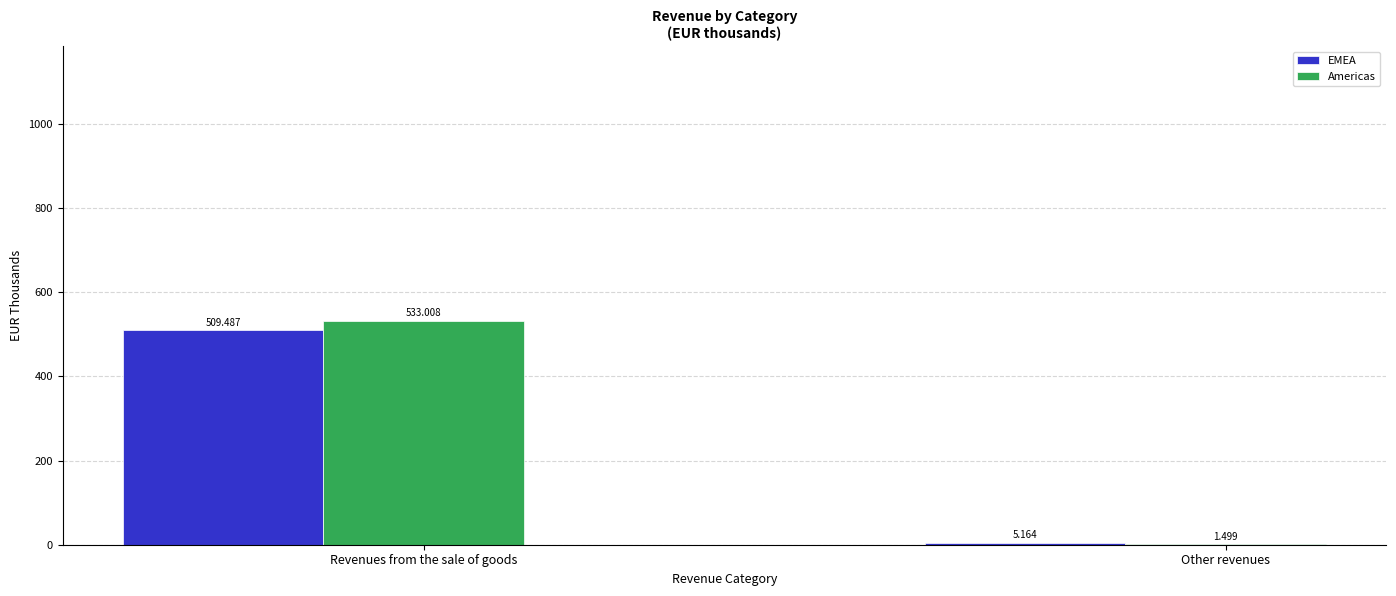

Between Revenues from the sale of goods and Other revenues, which series saw the biggest shift?

Americas